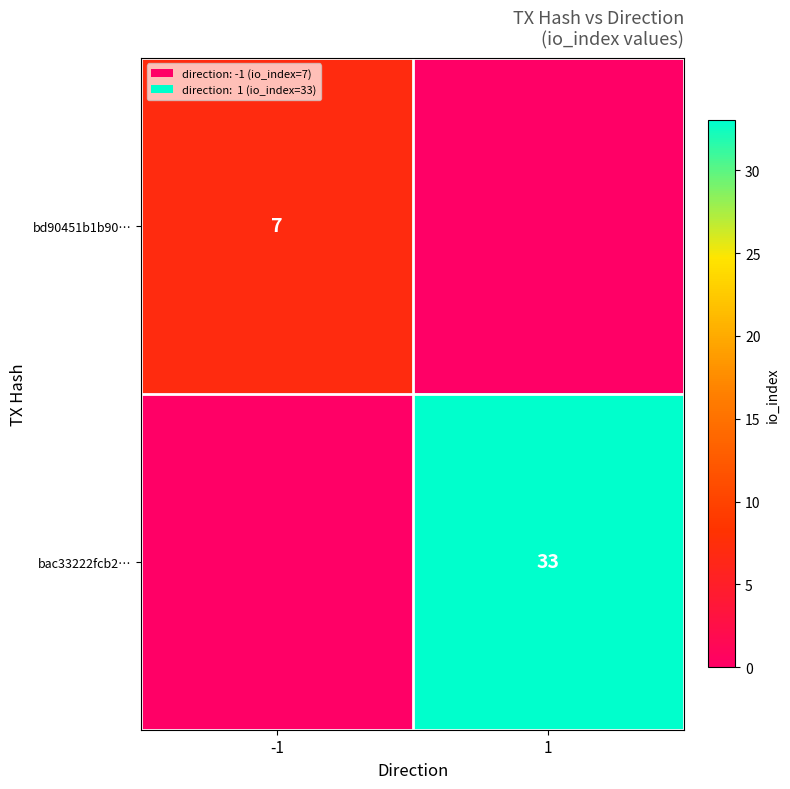

Is the value of bd90451b1b90… at -1 greater than the value of bac33222fcb2… at 1?

No